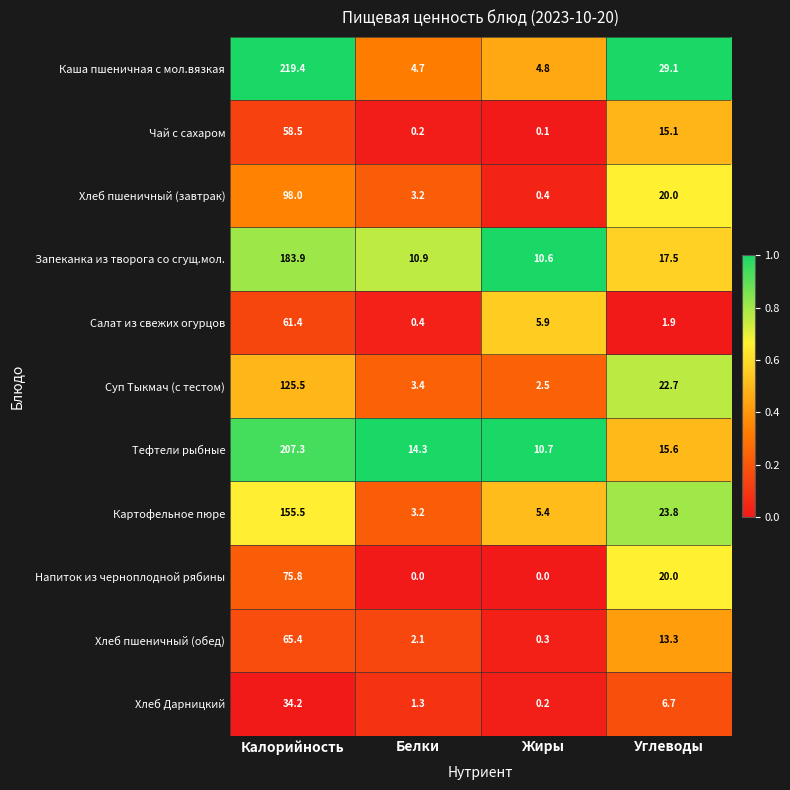

What is the total value across all series at Углеводы?

185.7